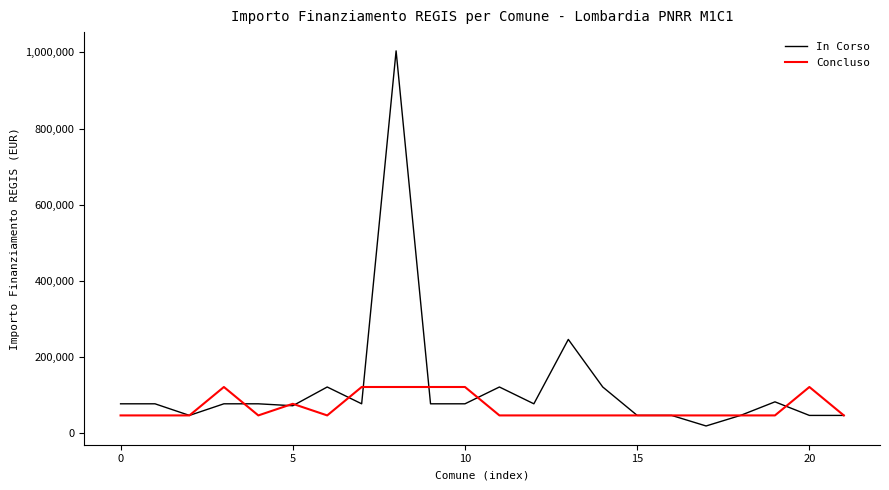

Rank the series by their average value, from lowest to highest.

Concluso, In Corso